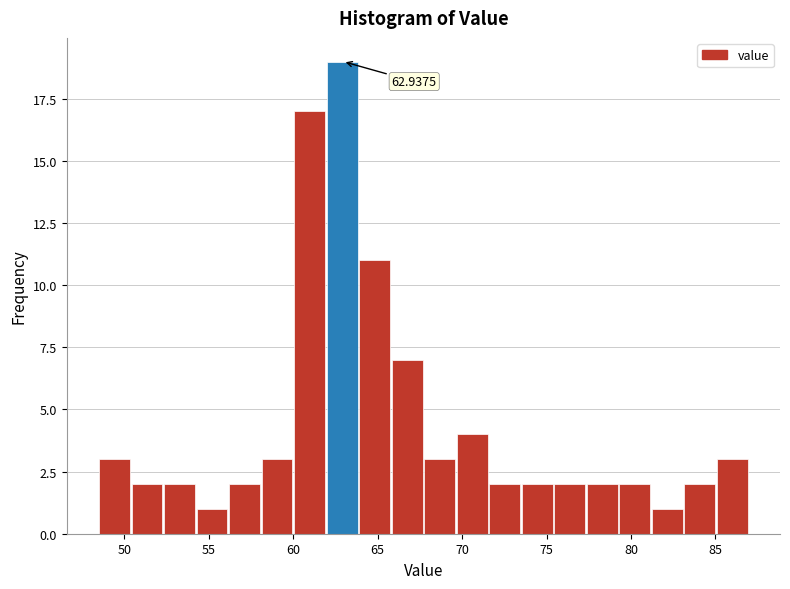

Read against the x-axis, roughly where is the centre of the tallest bar?

63.0